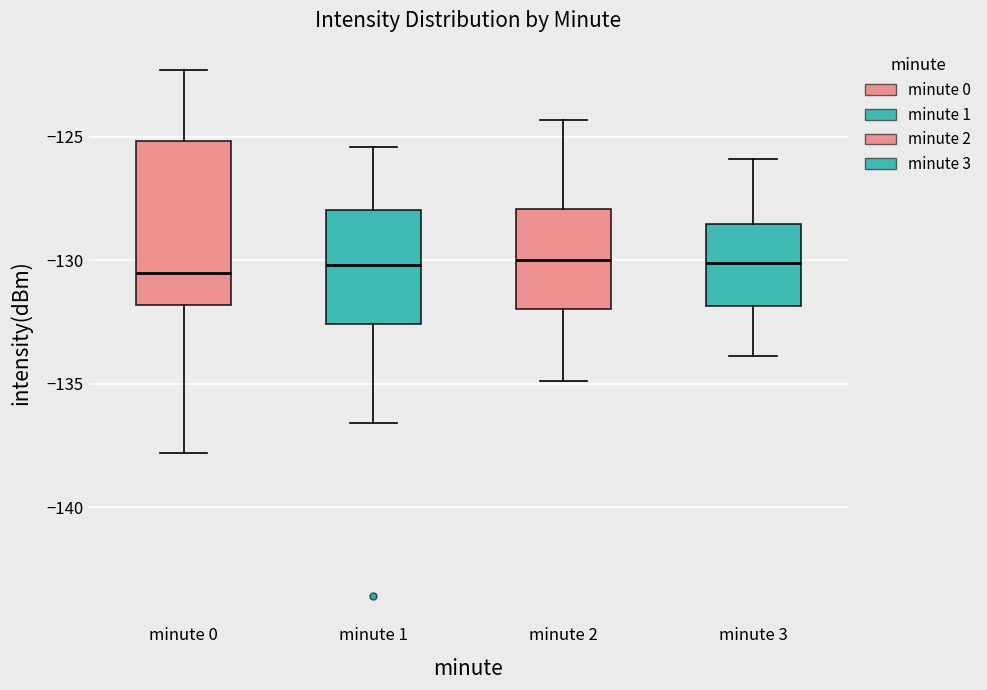

Reading left to right, transcribe this box plot: for each box, give where its median line is, the range the box spans, and where its two whiskers end, as read against the y-axis. The values are not printed on the chart, so give them approximately, as read against the axis.

minute 0: median -130.5, box -132.0 to -125.0, whiskers -138.0 to -122.5
minute 1: median -130.0, box -132.5 to -128.0, whiskers -136.5 to -125.5
minute 2: median -130.0, box -132.0 to -128.0, whiskers -135.0 to -124.5
minute 3: median -130.0, box -132.0 to -128.5, whiskers -134.0 to -126.0